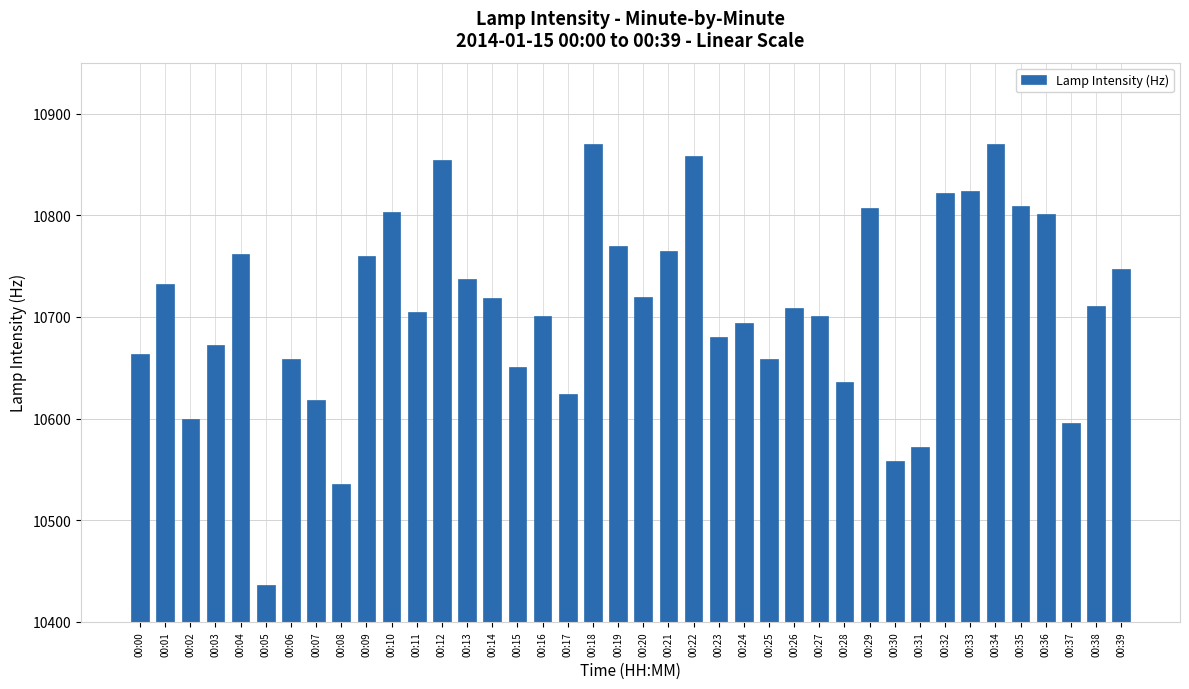

What is the difference between the values at 00:14 and 00:24?

25